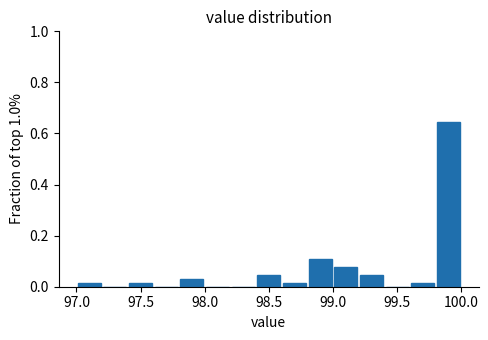

What is the height of the bar covering 99.0 to 99.2 on the x-axis? The values are not printed on the chart, so give them approximately, as read against the axis.

0.08